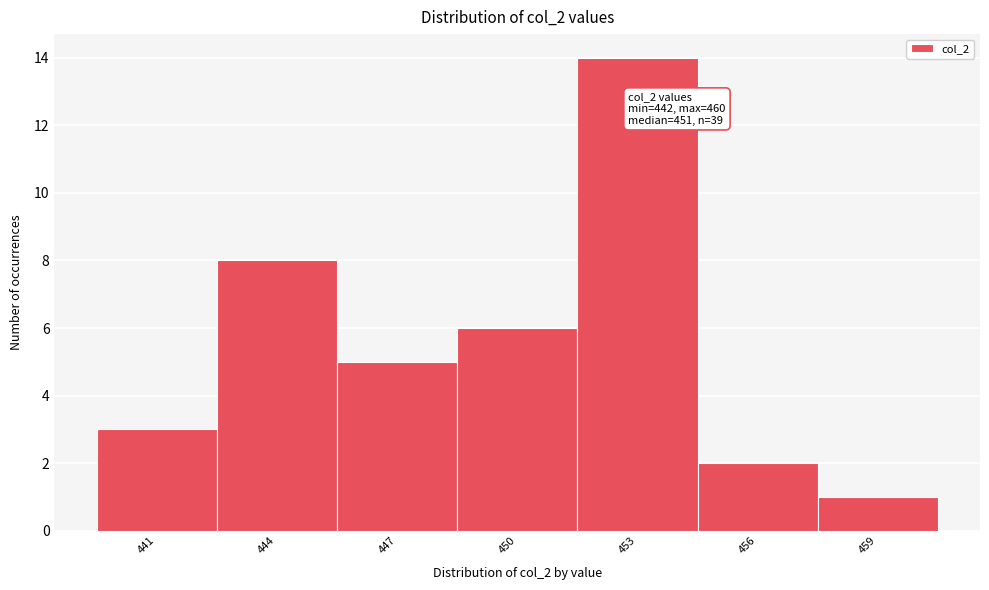

Reading left to right, list all the values displayed in this chart.

441=3	444=8	447=5	450=6	453=14	456=2	459=1